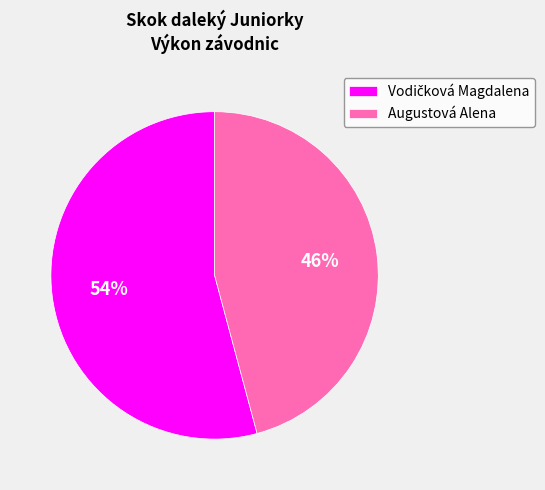

What is the smallest slice in the pie chart?

Augustová Alena